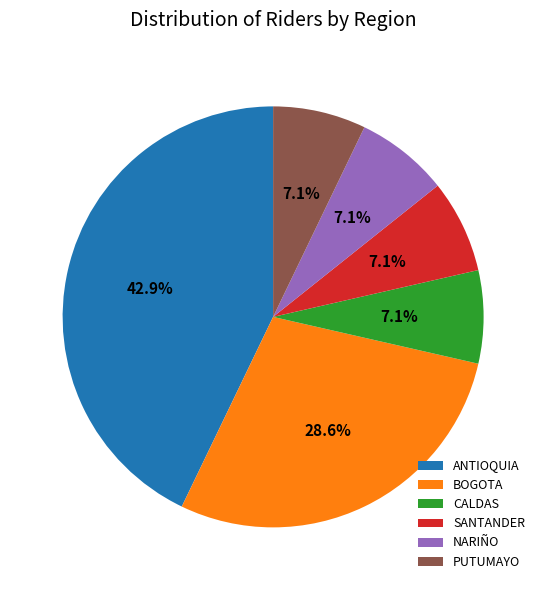

How many segments does this pie chart have?

6